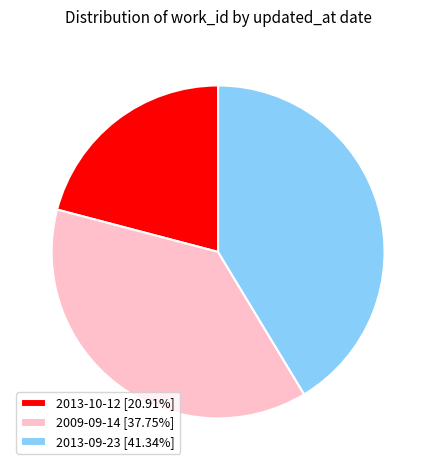

How many slices are in this pie chart?

3